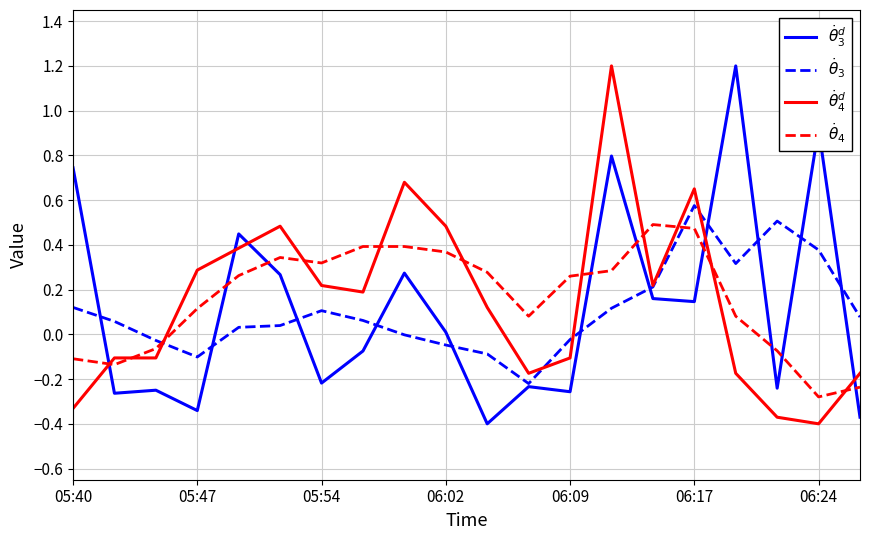

What is the maximum value shown in the chart?

1.2